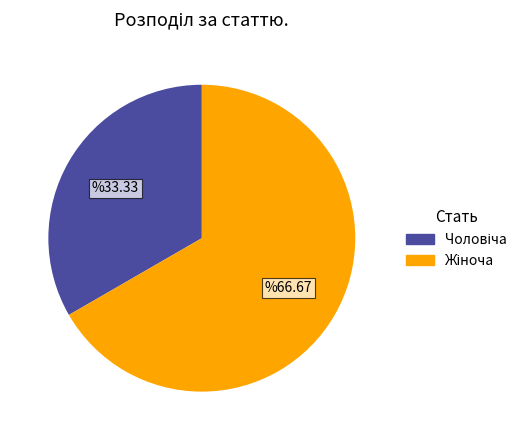

Is there a majority slice in this chart?

Yes